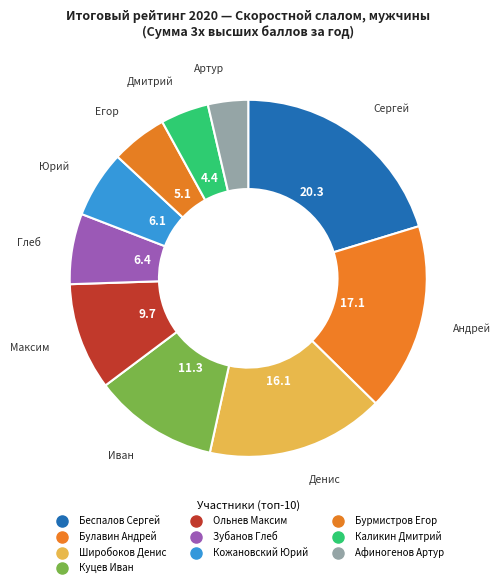

What is the ratio of the value at Каликин Дмитрий to the value at Кожановский Юрий?

0.7